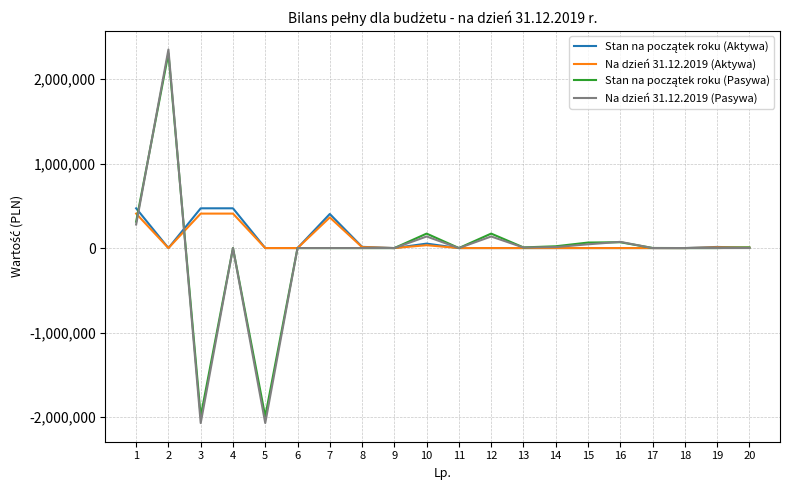

Does the chart have visible grid lines?

Yes